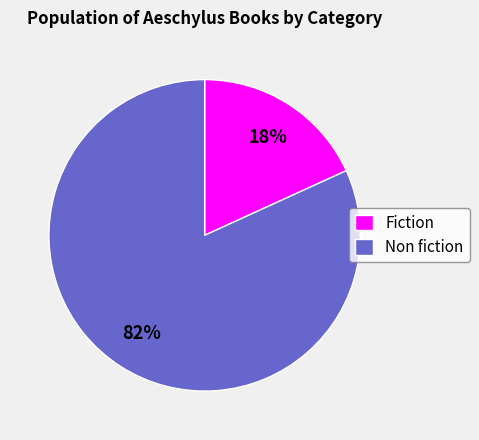

To the nearest percent, what is the difference between the largest and smallest slice percentages?

64%